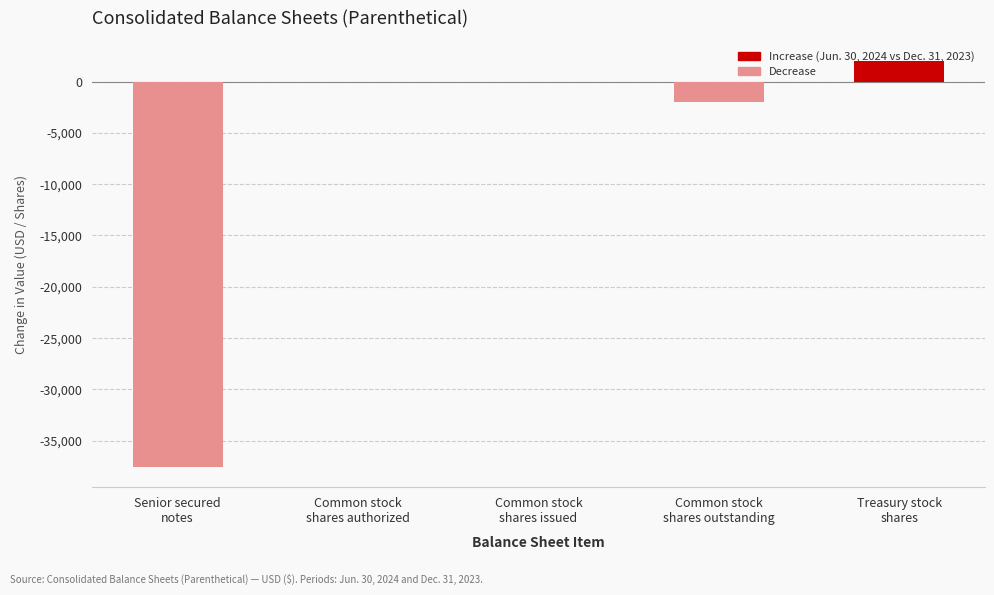

At which label is the value closest to -17770?

Common stock
shares outstanding